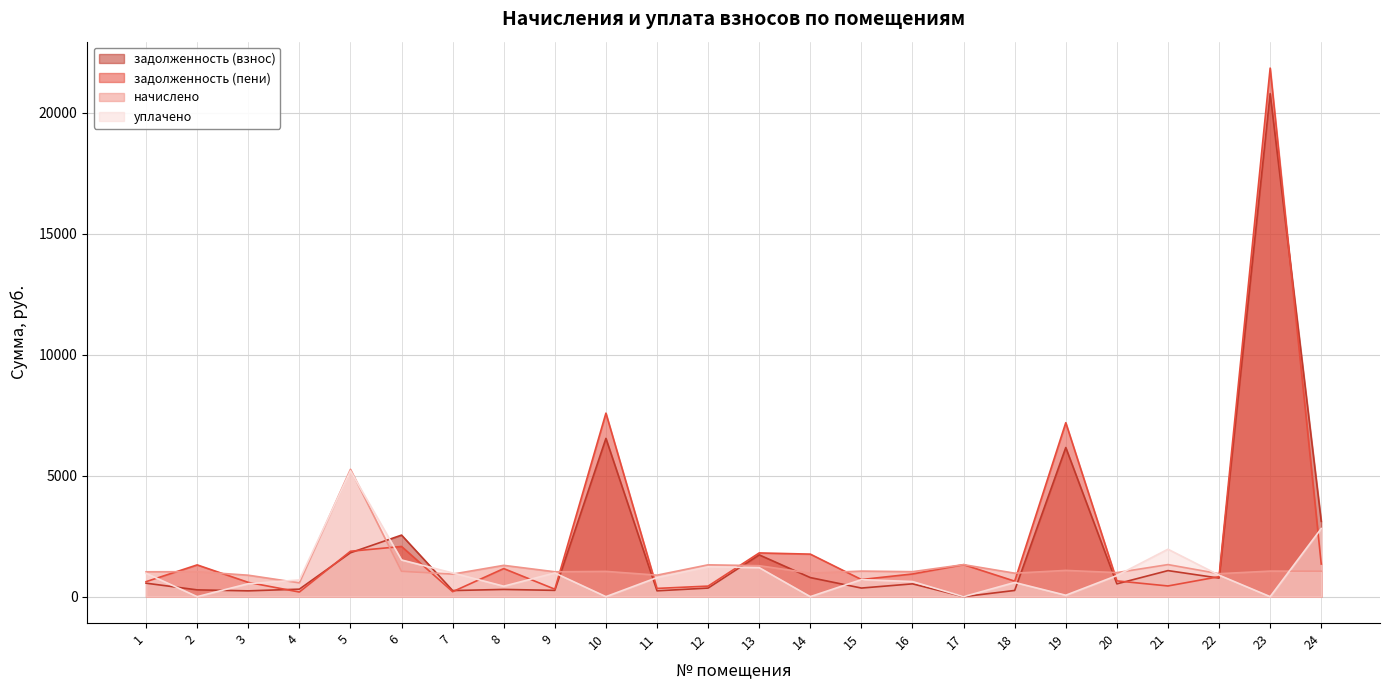

Between 11 and 14, which series saw the biggest shift?

задолженность (пени)